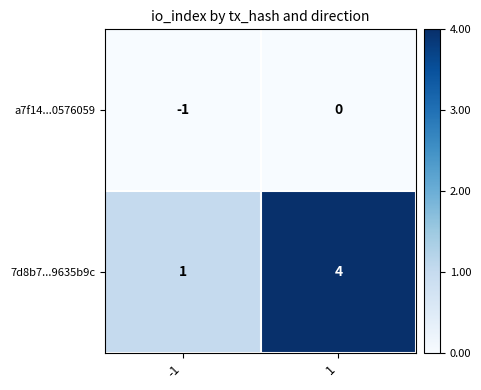

The a7f14...0576059 series shows -1 at -1. True or false?

True